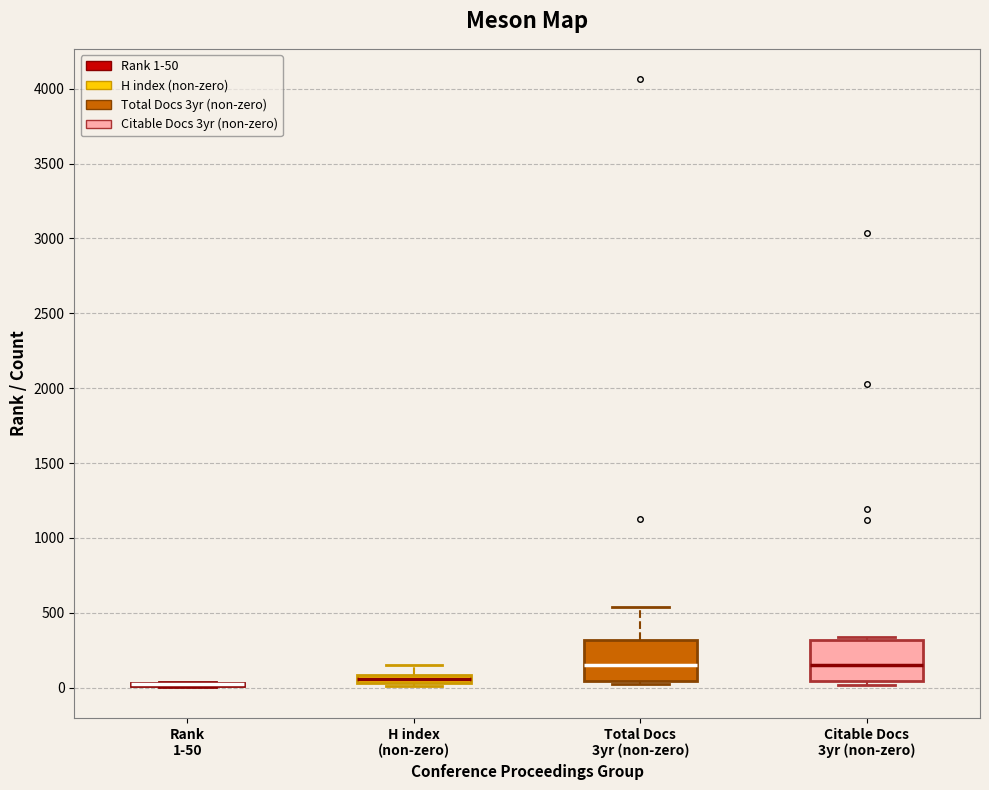

Where is the lower edge of the box for H index (non-zero) on the y-axis? The values are not printed on the chart, so give them approximately, as read against the axis.

50